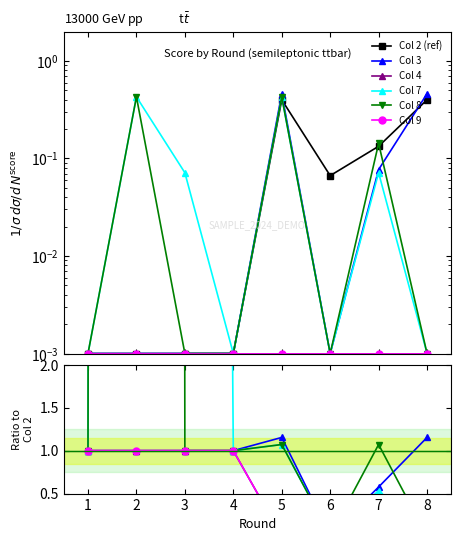

How many lines are shown in the chart?

6